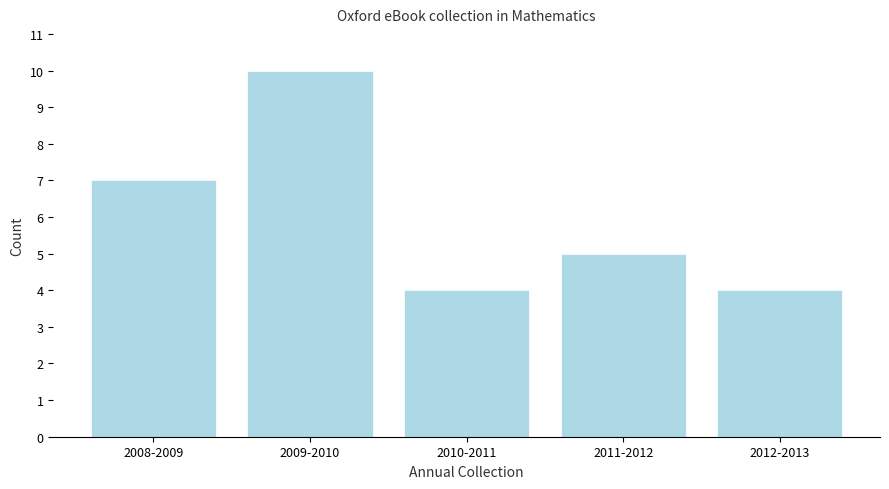

Reading right to left, extract all data points from this chart.

4	5	4	10	7